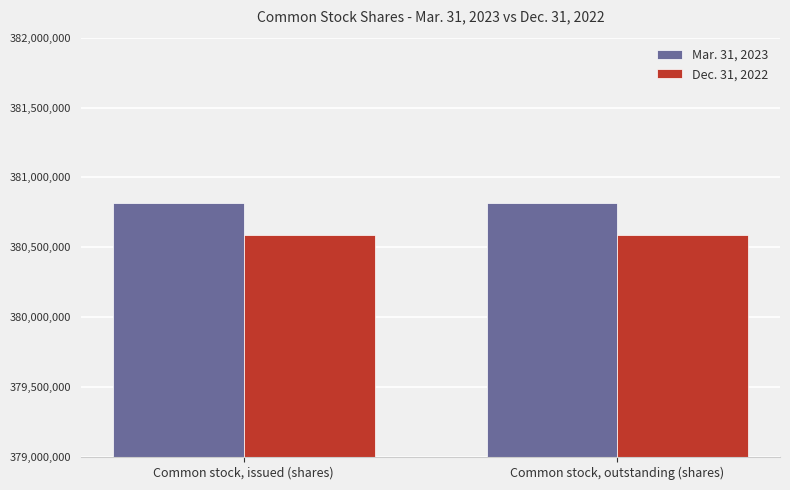

What is the maximum value shown in the chart?

380816000